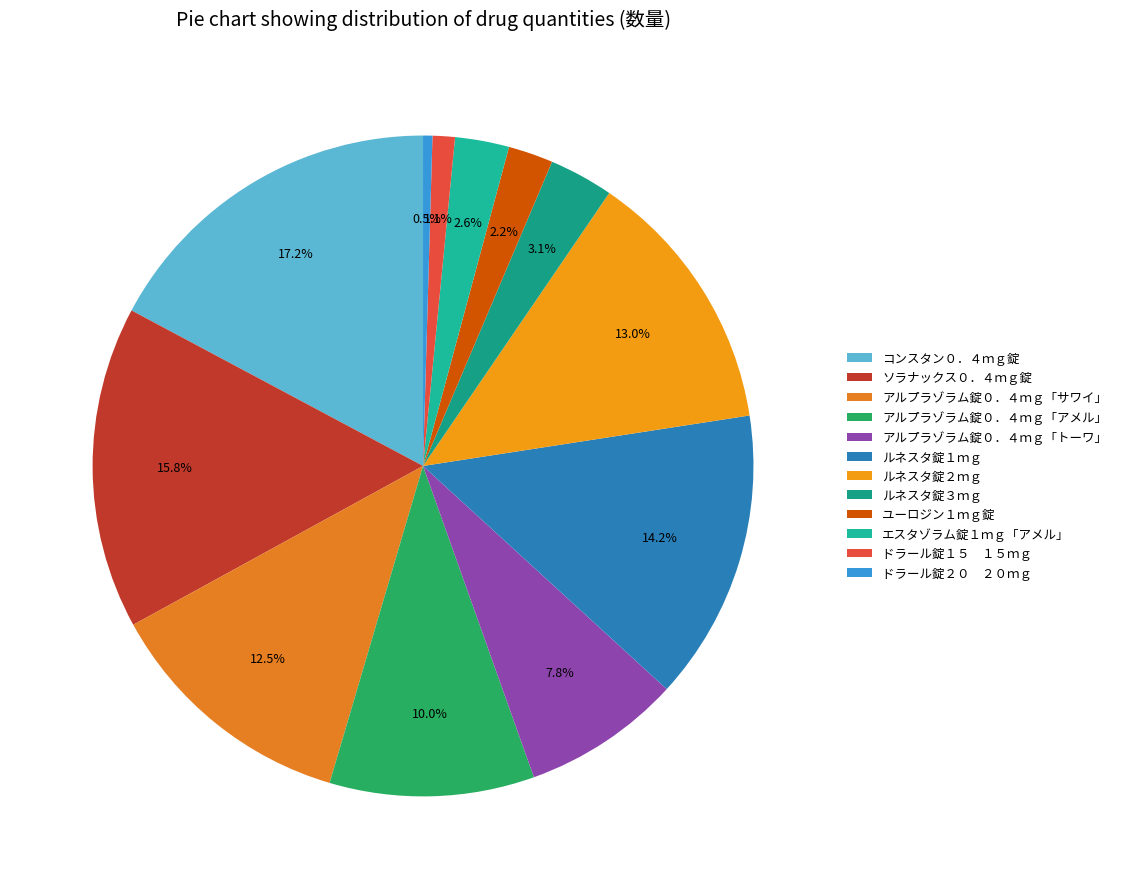

What is the smallest slice in the pie chart?

ドラール錠２０ ２０ｍｇ